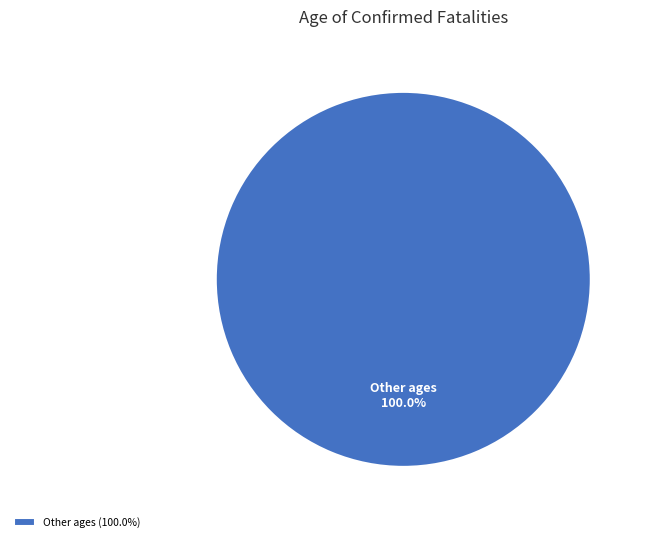

Count the number of slices in the pie.

1